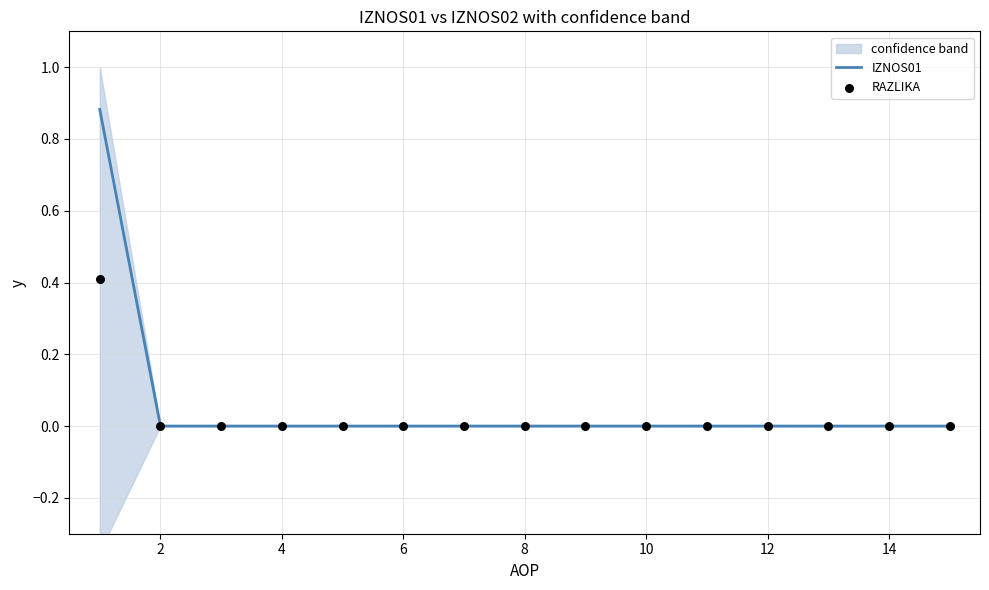

What are all the series names shown in the legend?

IZNOS01, RAZLIKA